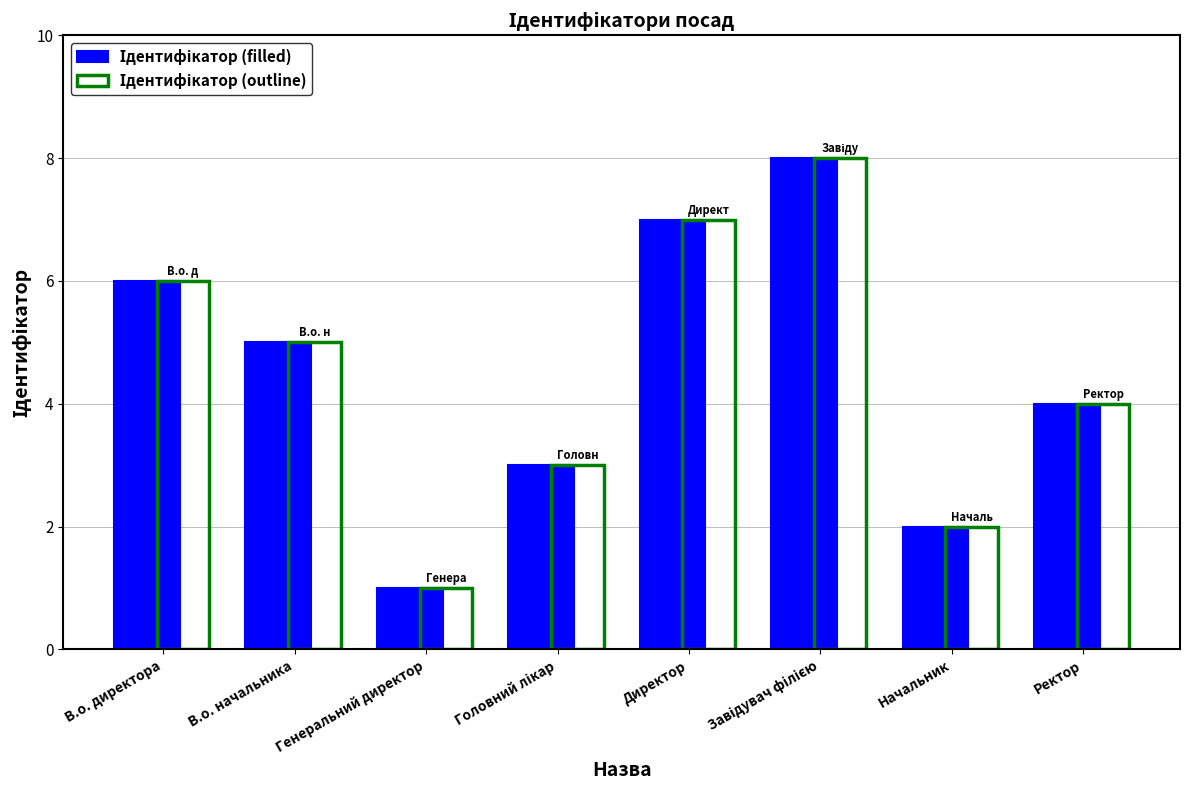

What is the sum of the Ідентифікатор (filled) values at В.о. директора and В.о. начальника?

11